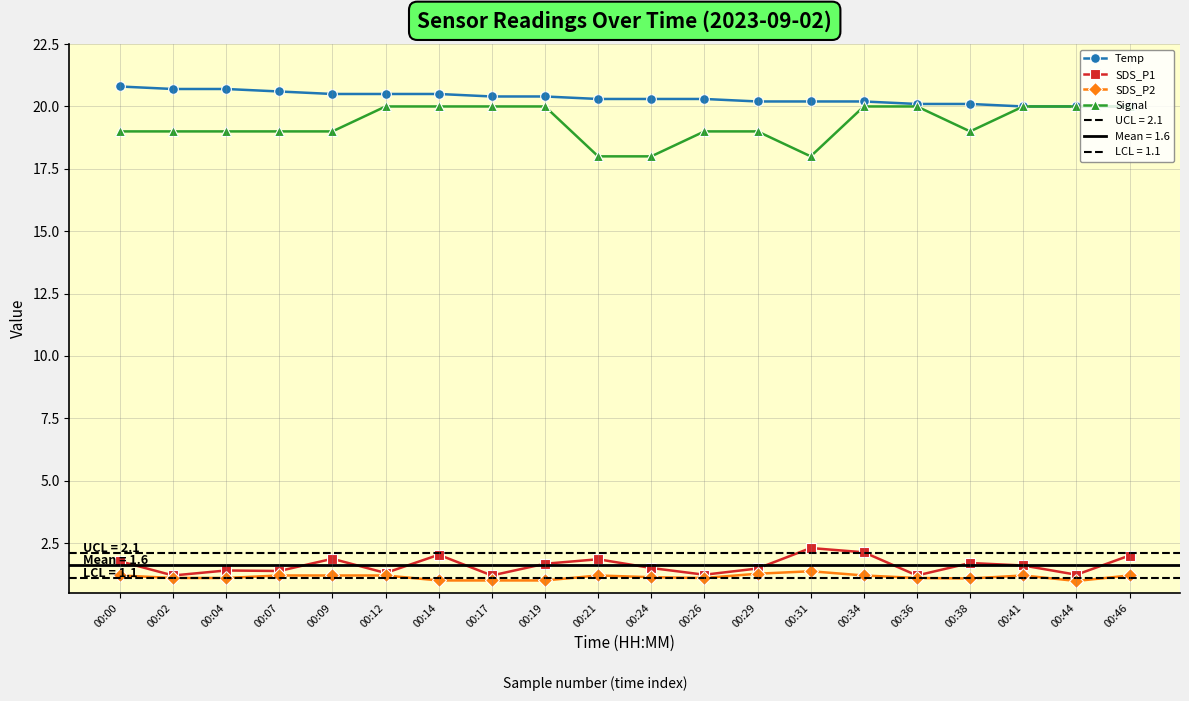

What are all the series names shown in the legend?

Temp, SDS_P1, SDS_P2, Signal